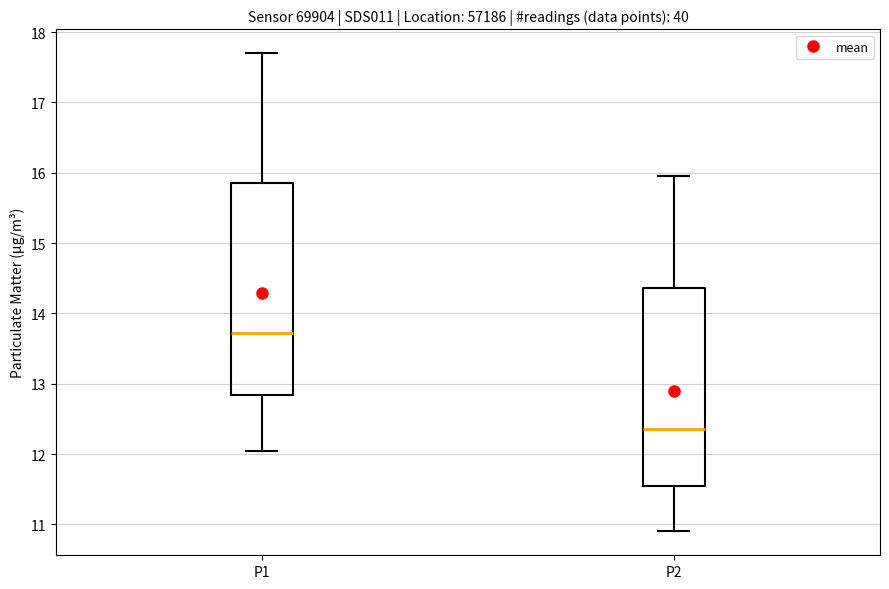

Which box has the lowest median line?

P2